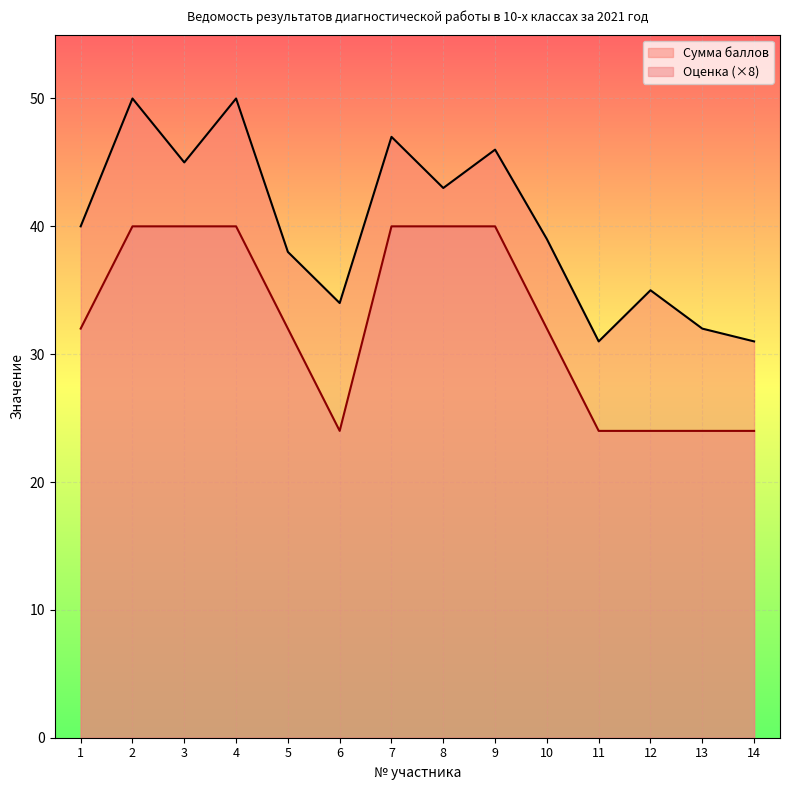

What is the value of the Сумма баллов point at the 13th from the left?

32